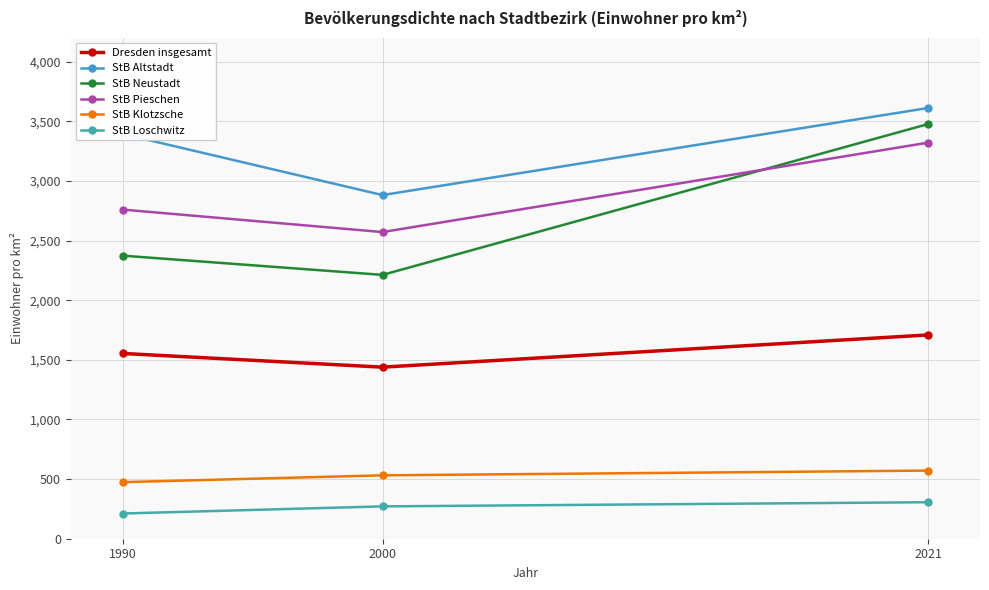

At which category does the chart reach its minimum across all series?

1990